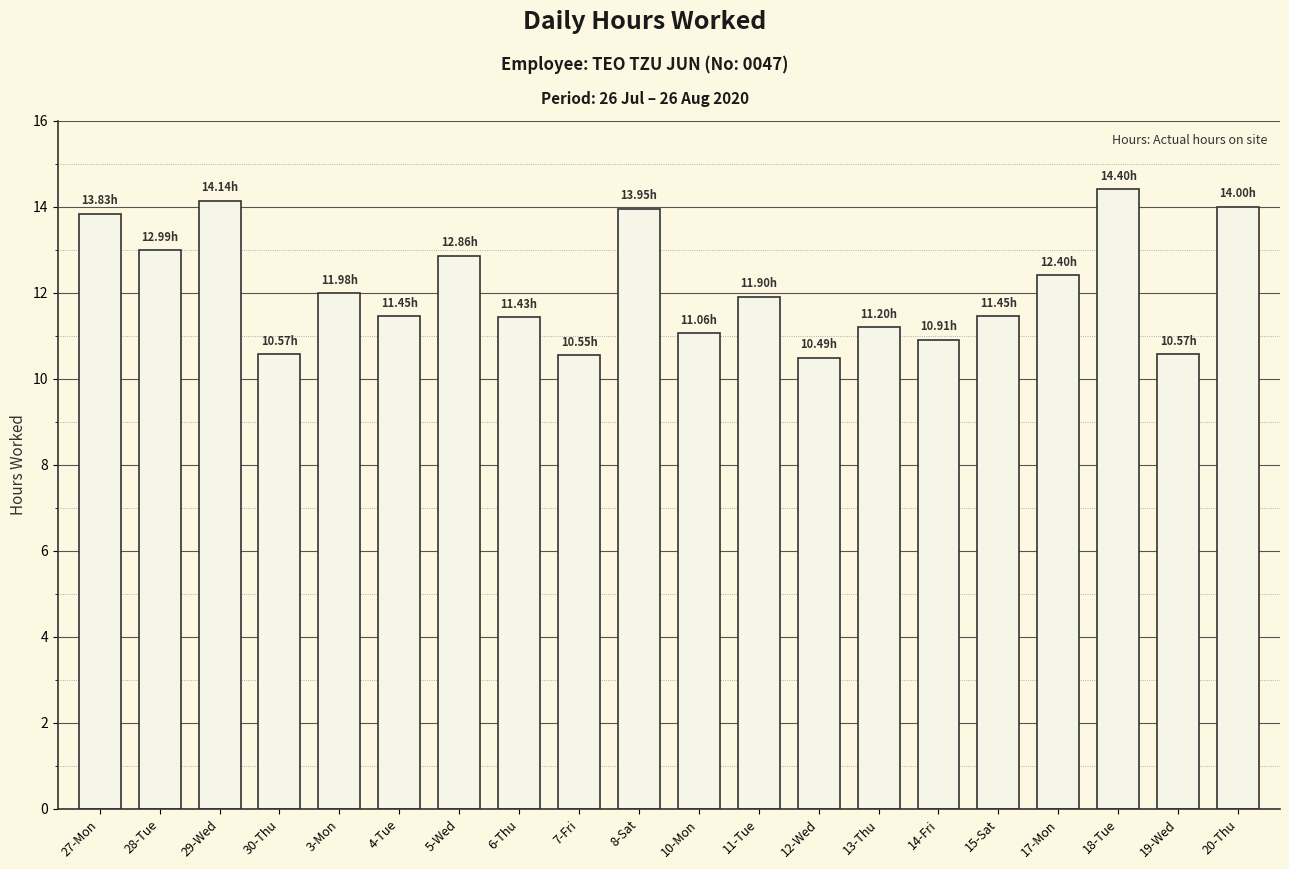

What is the change in value from 11-Tue to 20-Thu?

+2.1